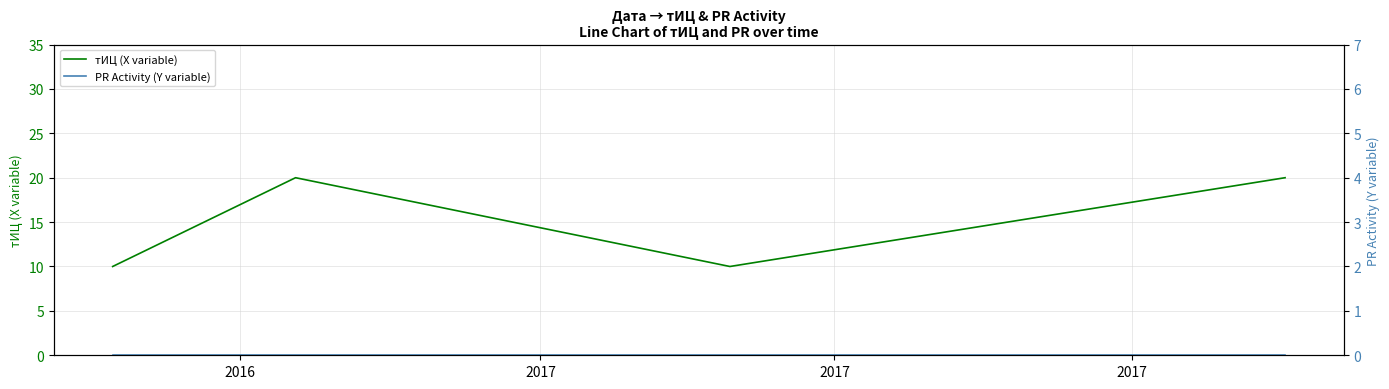

True or false: тИЦ (X variable) and PR Activity (Y variable) cross at least once.

False